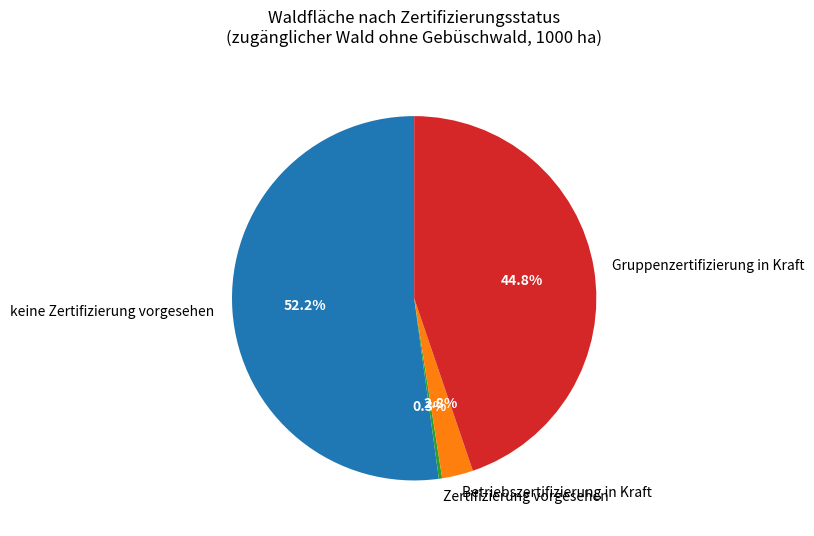

What is the majority slice?

keine Zertifizierung vorgesehen